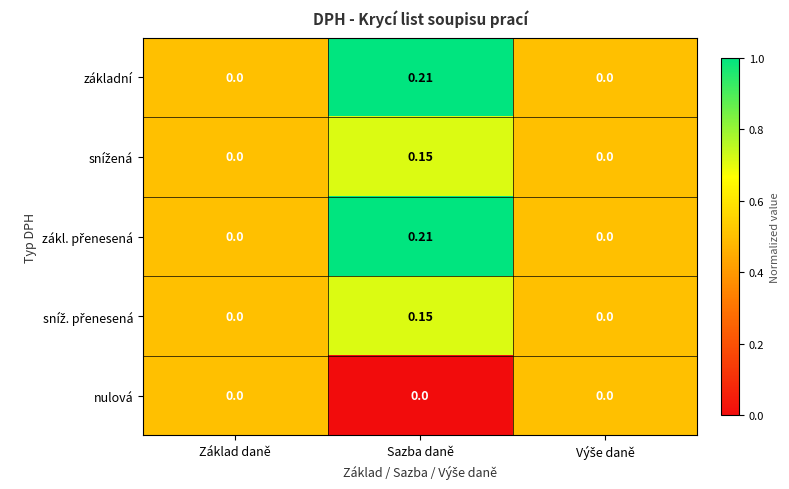

At which label does základní reach its peak?

Sazba daně